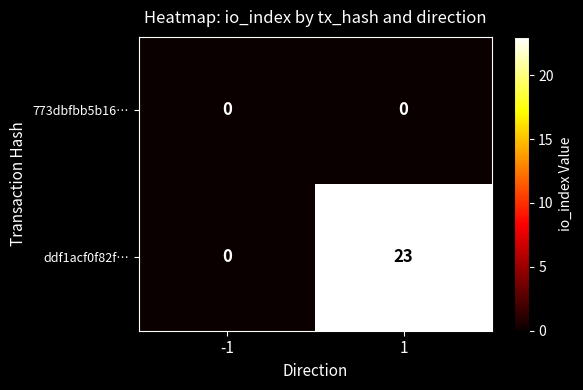

Which series has the largest range (max minus min)?

ddf1acf0f82f…